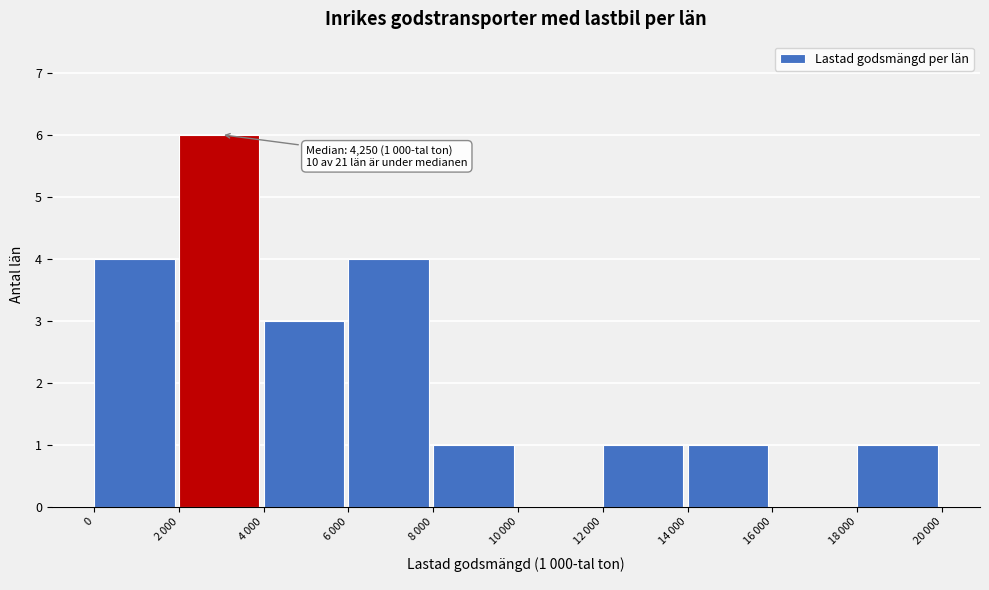

What is the maximum value shown in the chart?

6